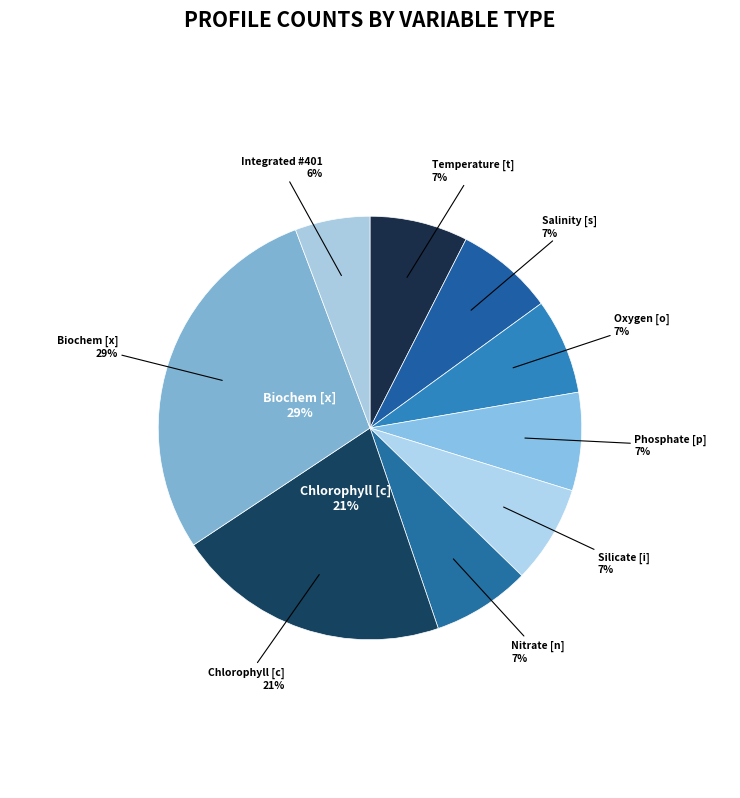

The Temperature [t] slice represents 1% of the pie. True or false?

False